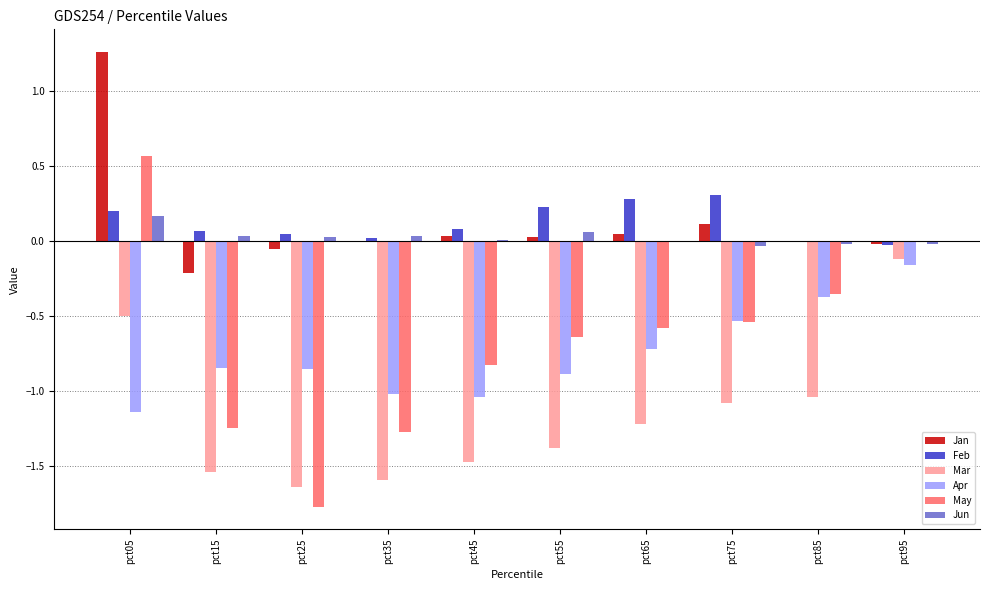

Is the value of Feb at pct25 greater than the value of Apr at pct55?

Yes